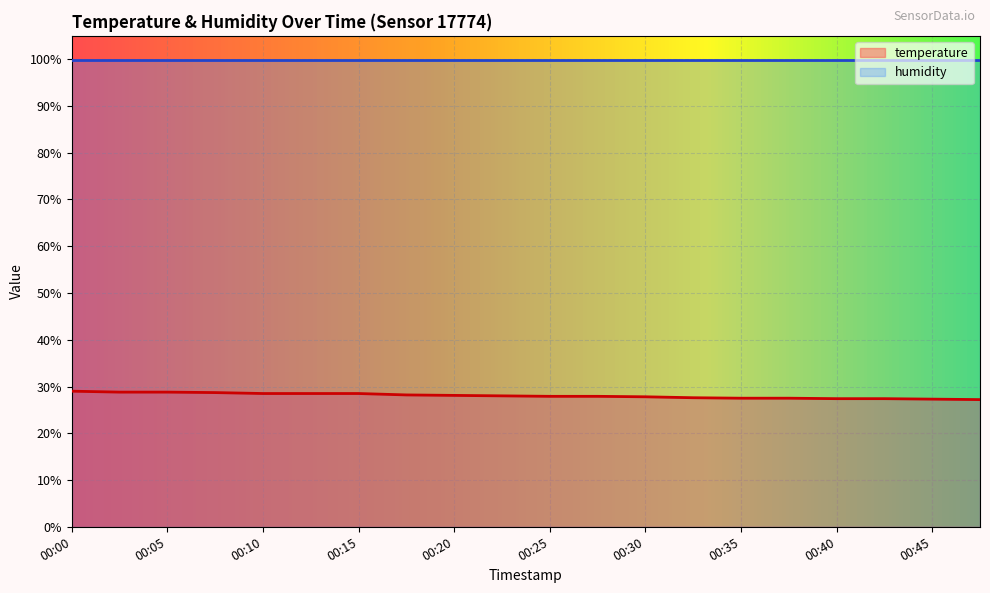

What is the difference between the values at 00:08 and 00:43?

1.3